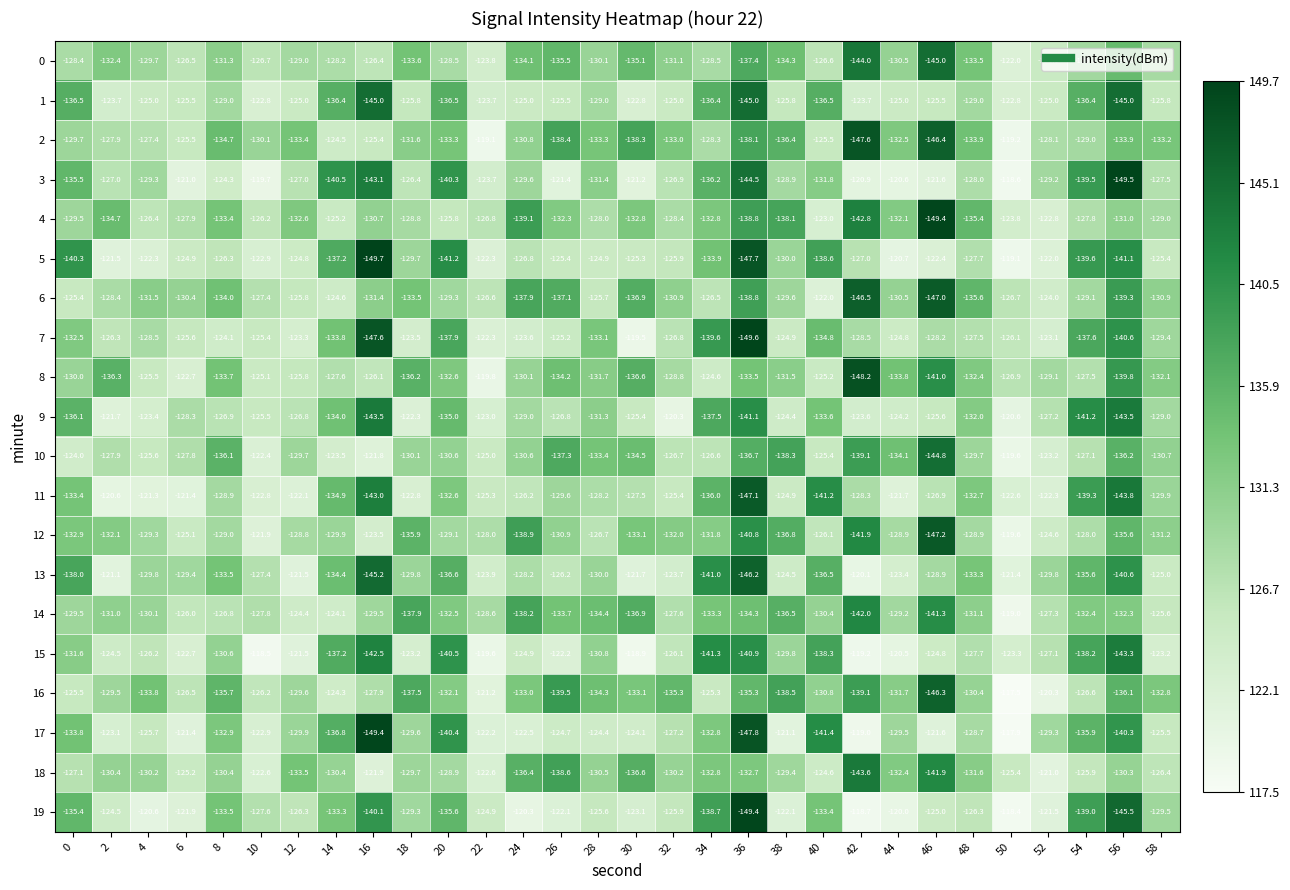

What is the difference between the highest and lowest values at 10?

11.6